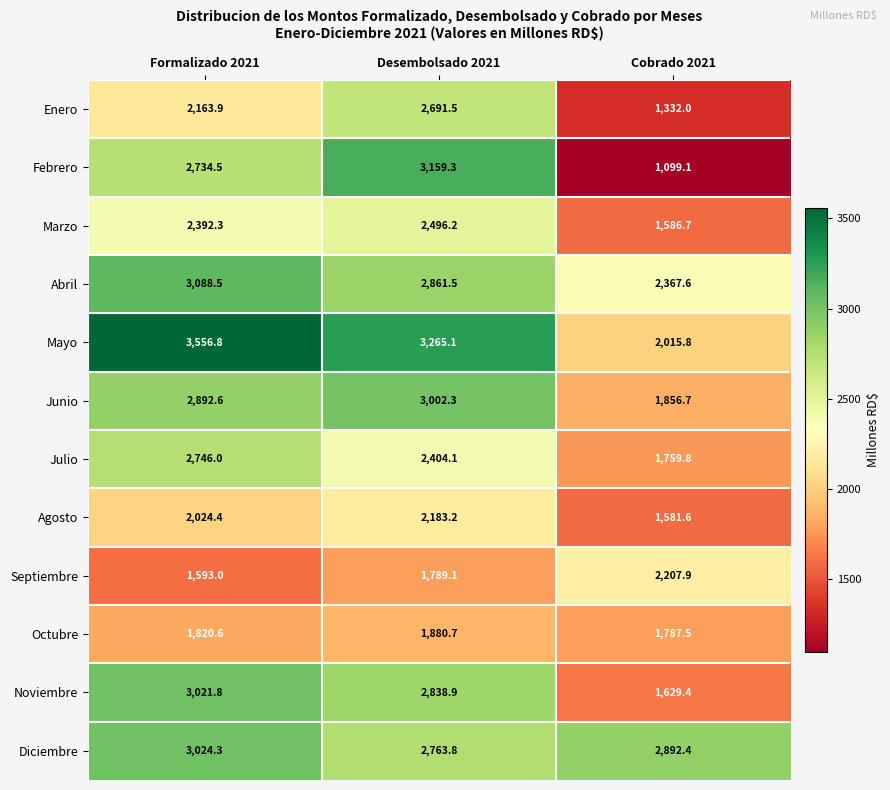

What is the average value of the Enero series?

2062.5